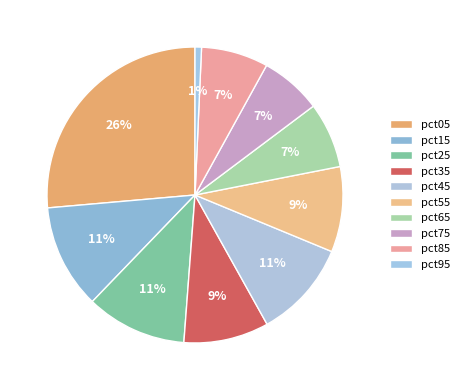

What portion of the pie excludes pct55?

90.7%